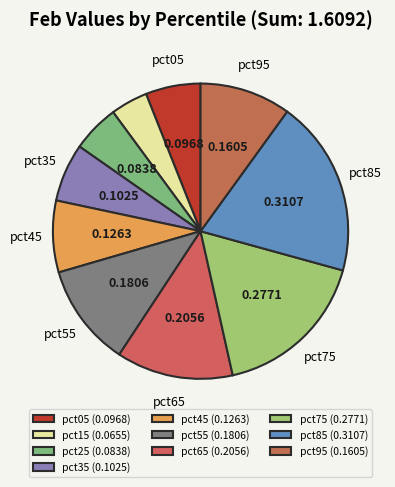

Does pct75 account for over 50% of the chart?

No